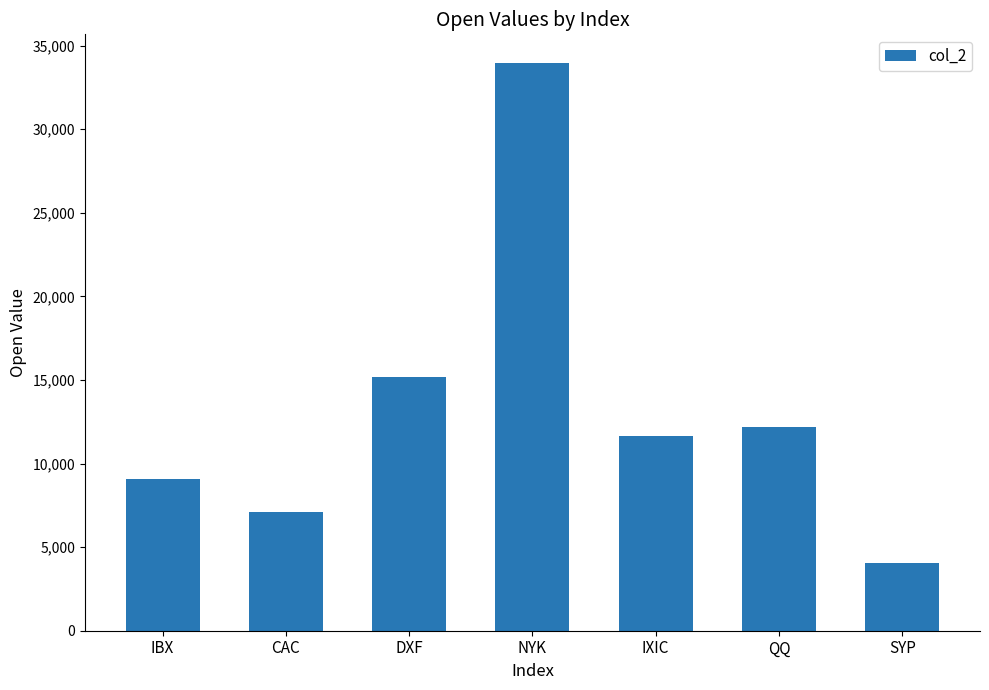

Where is the data nearest to the value 19024?

DXF